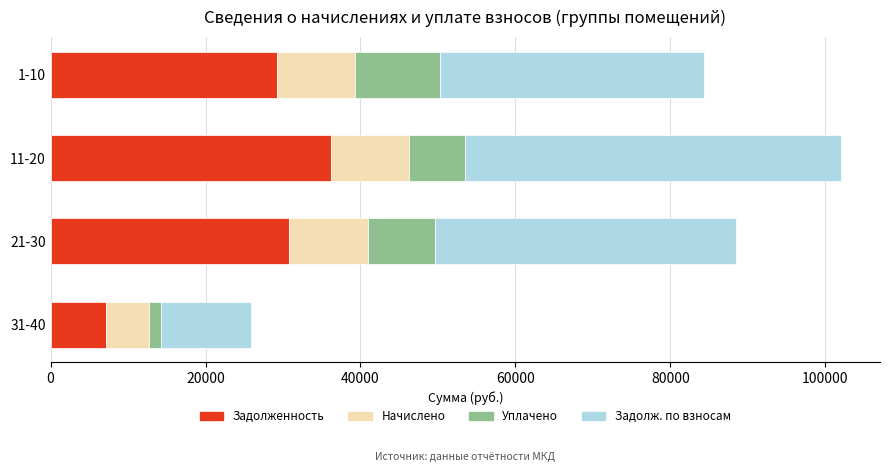

What is the total value across all series at 11-20?

101959.9